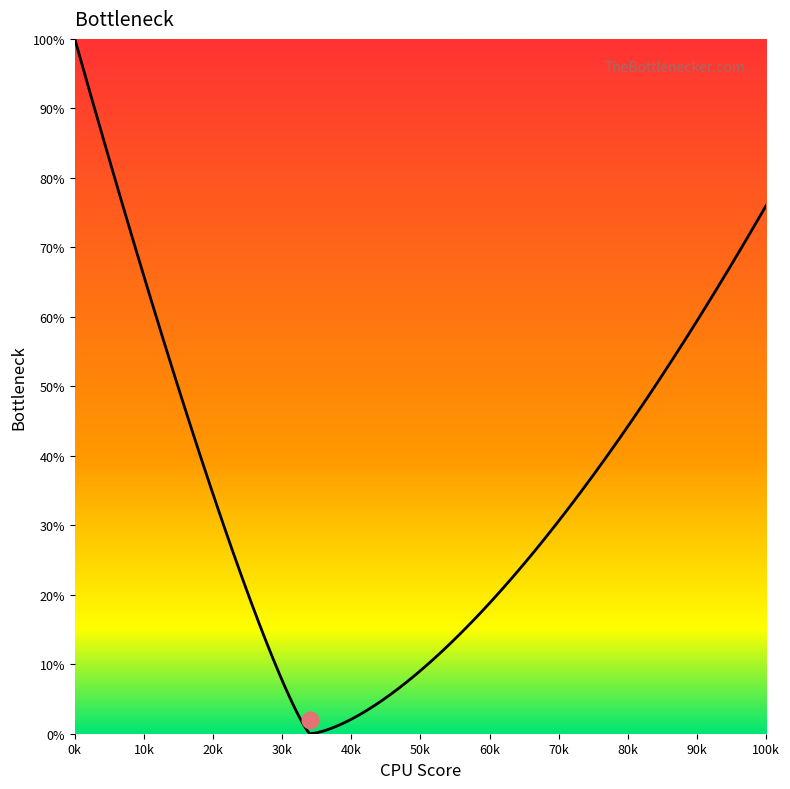

What is the difference between the Bottleneck Left values at 5 and 15?

20